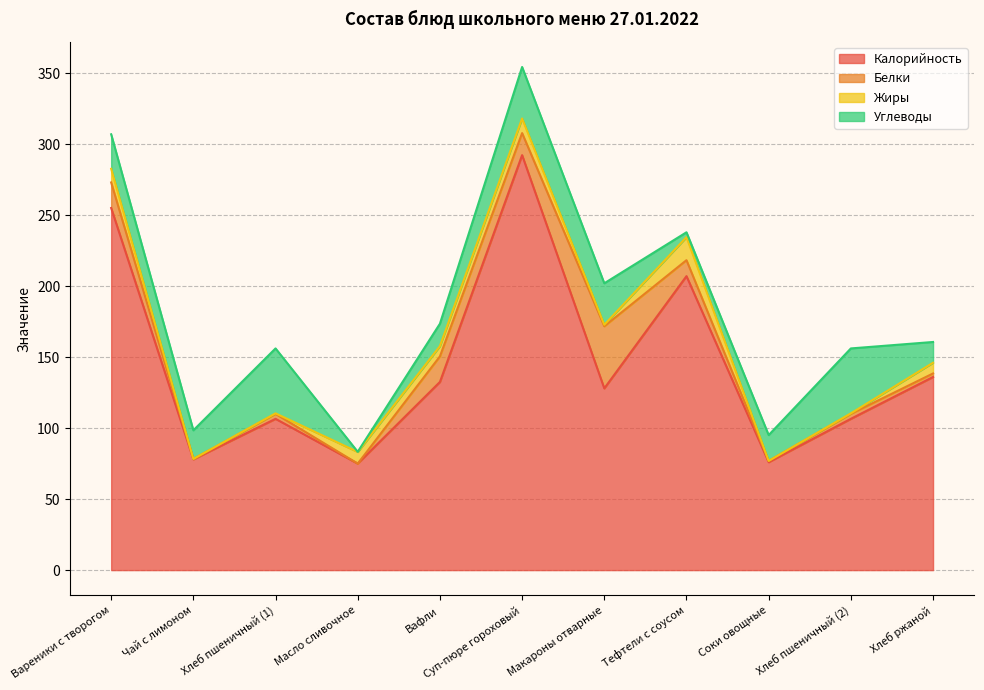

In Углеводы, how many points are lower than both neighbors (excluding endpoints)?

3